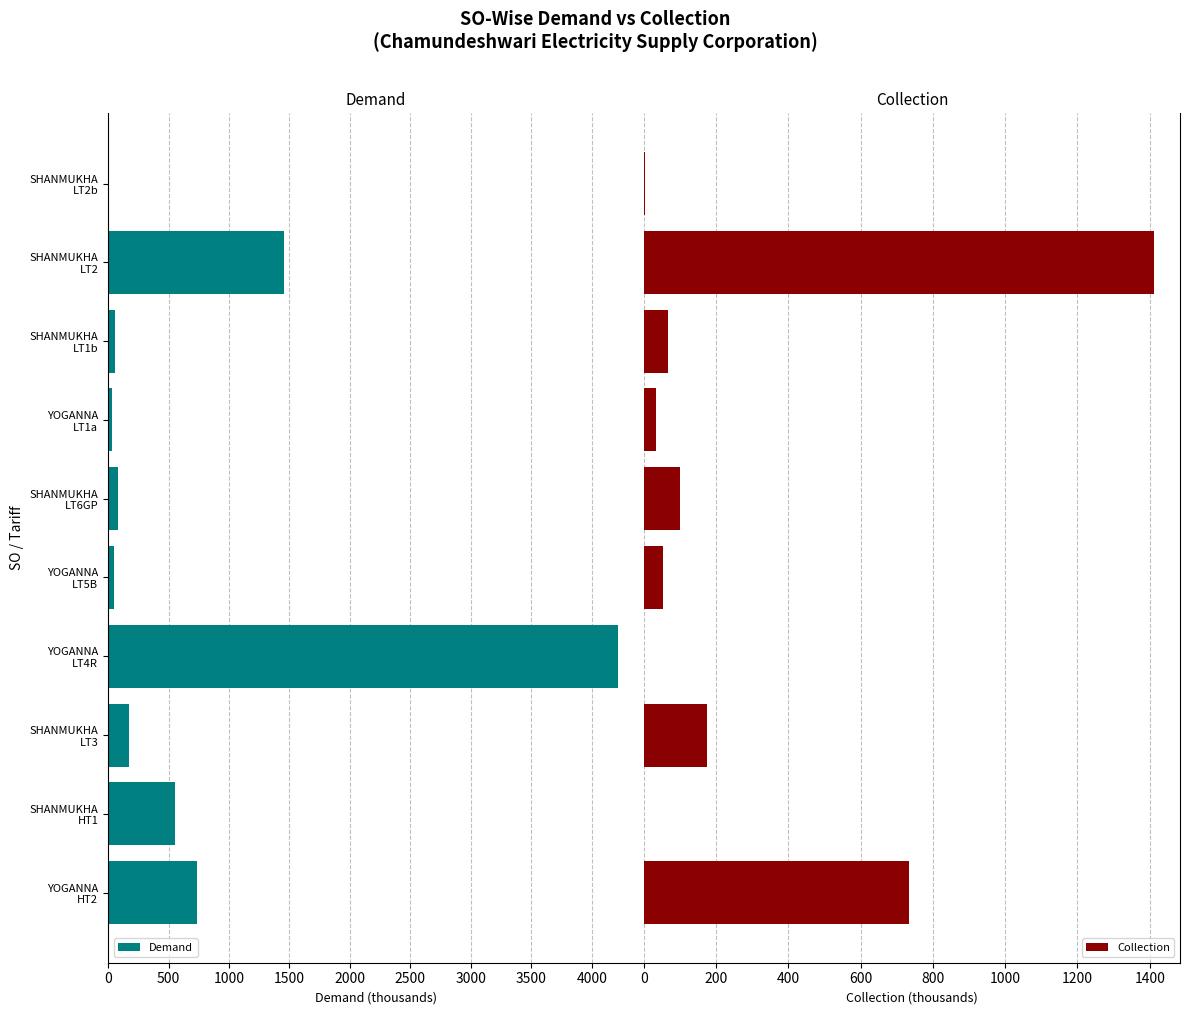

What is the difference between the second highest and second lowest values in the Demand series?

1420.9